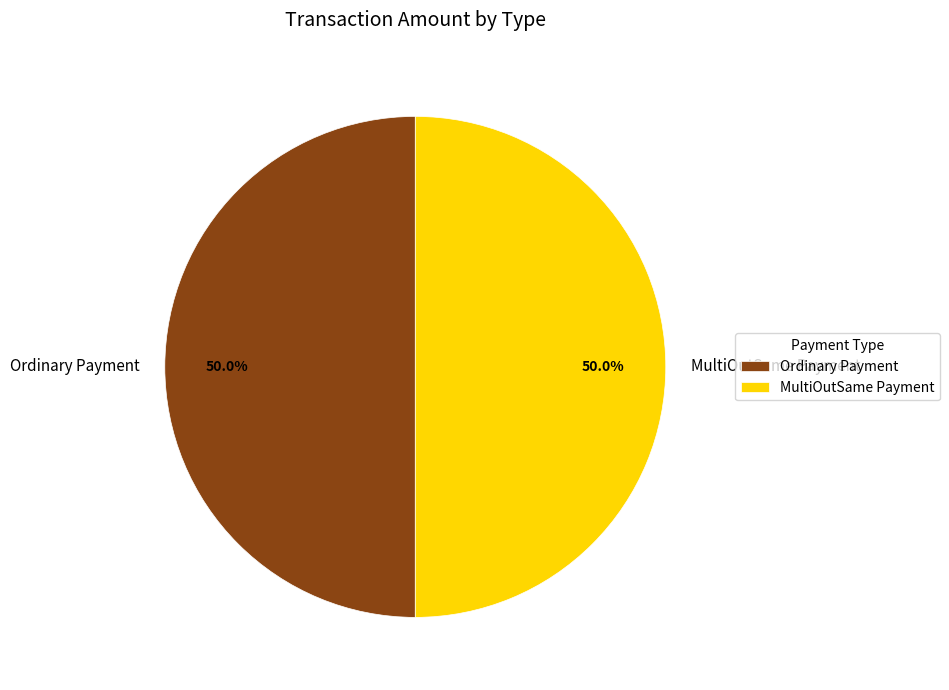

True or false: Ordinary Payment accounts for 64% of the total.

False